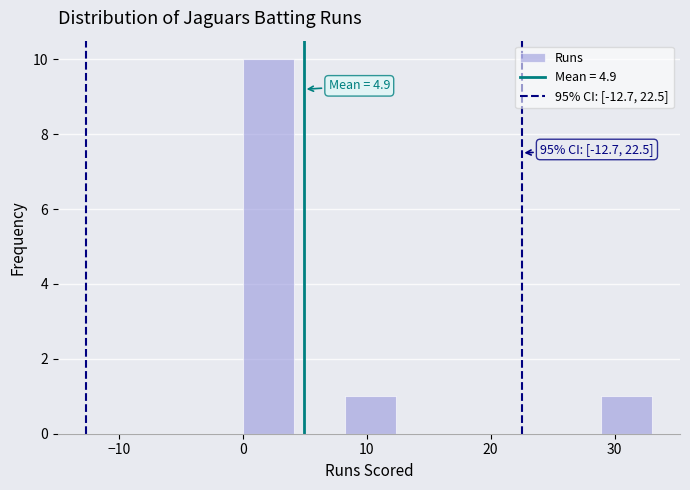

Over which range of the x-axis is the bar tallest?

0 to 4